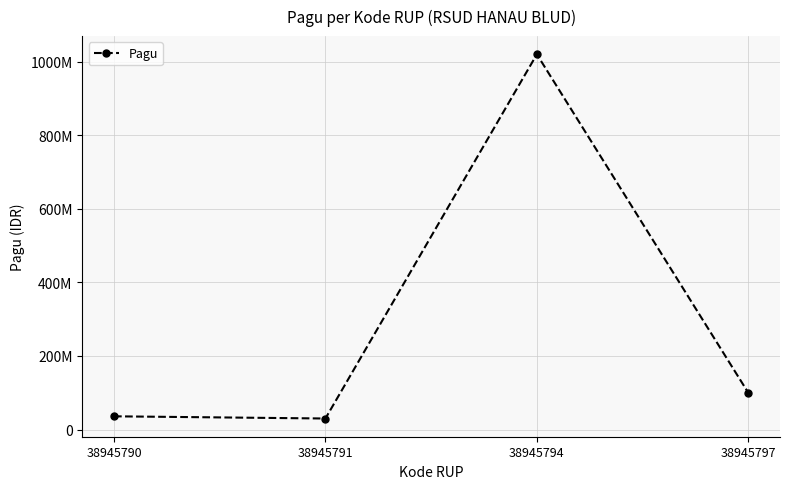

List the labels in order of value, smallest first.

38945791, 38945790, 38945797, 38945794